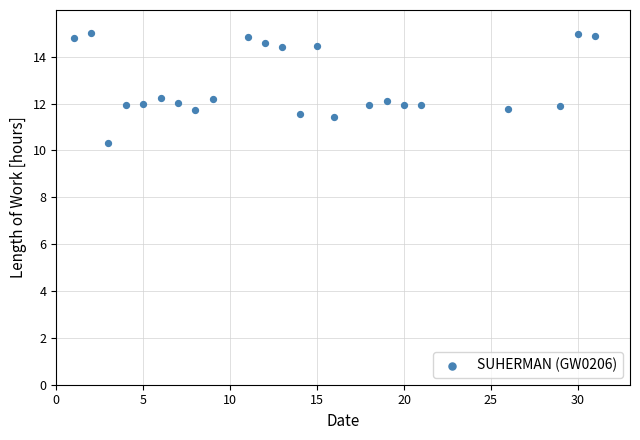

What is the range of Y values (max minus min)?

4.7